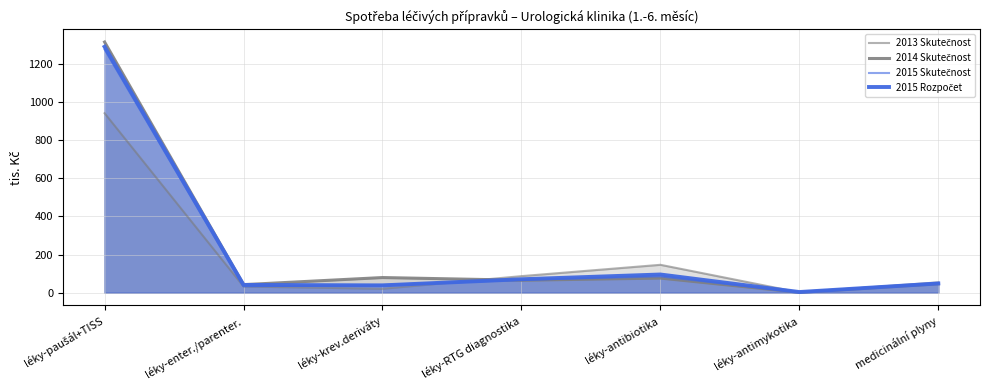

List the series in order of their peak value, highest first.

2014 Skutečnost, 2015 Rozpočet, 2015 Skutečnost, 2013 Skutečnost